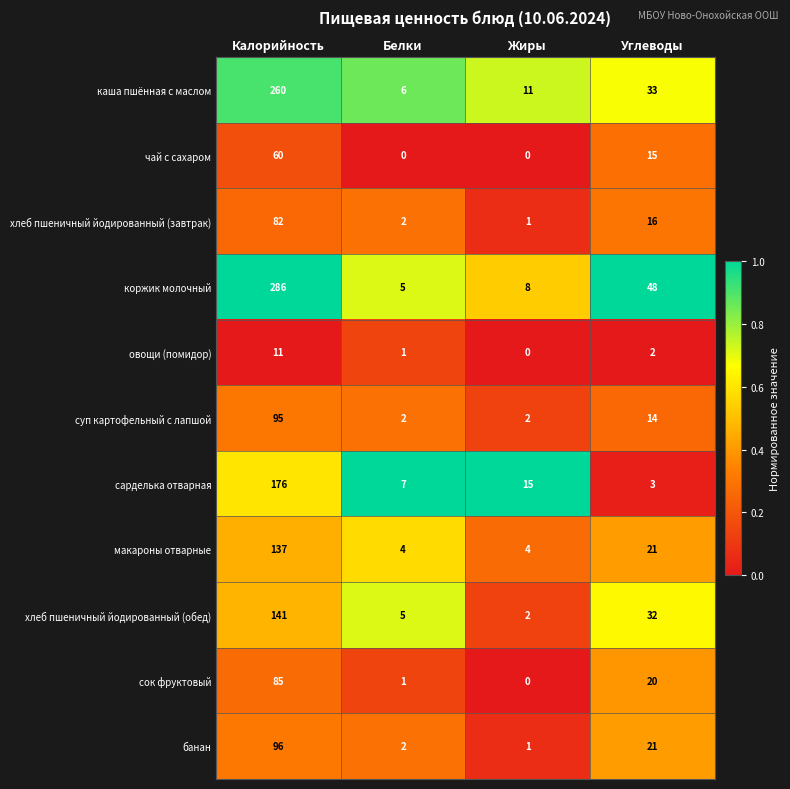

List the series in order of their peak value, lowest first.

овощи (помидор), чай с сахаром, хлеб пшеничный йодированный (завтрак), сок фруктовый, суп картофельный с лапшой, банан, макароны отварные, хлеб пшеничный йодированный (обед), сарделька отварная, каша пшённая с маслом, коржик молочный